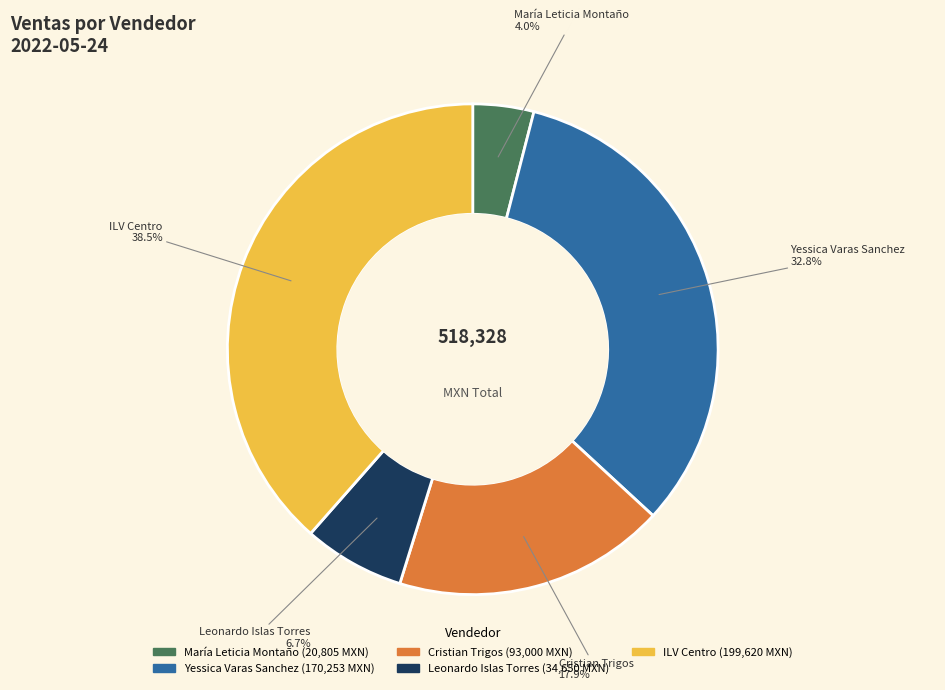

To the nearest percent, what is the average slice percentage?

20%